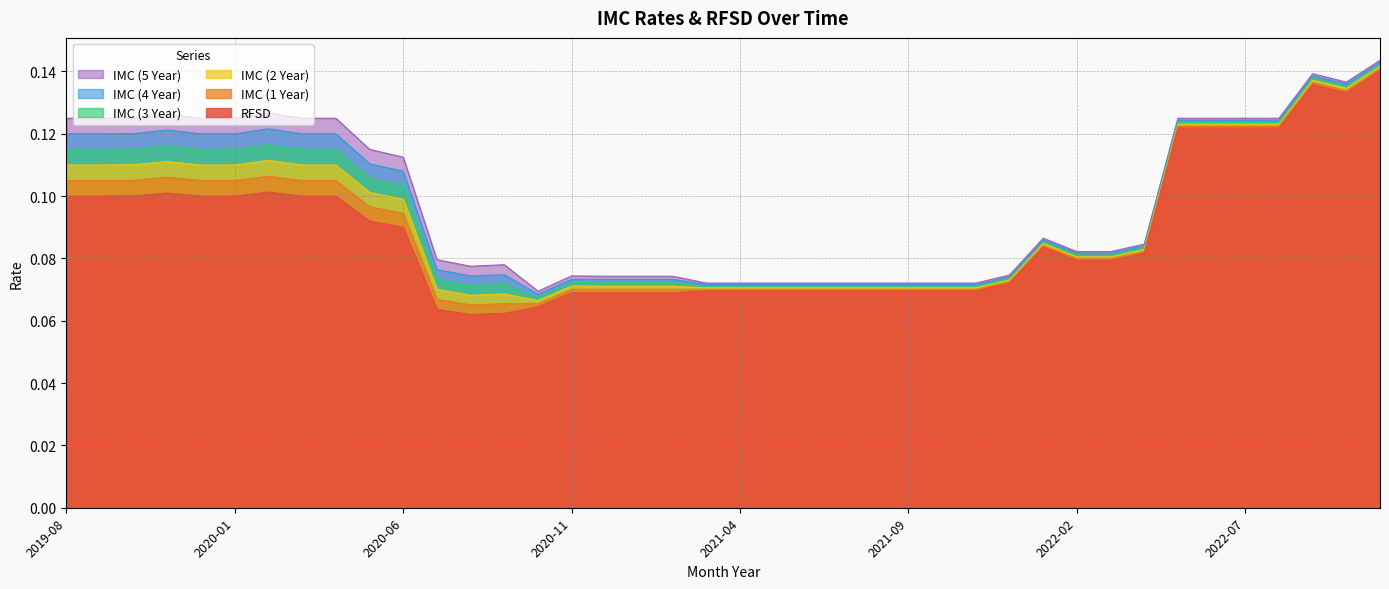

What is the smallest value displayed?

0.1